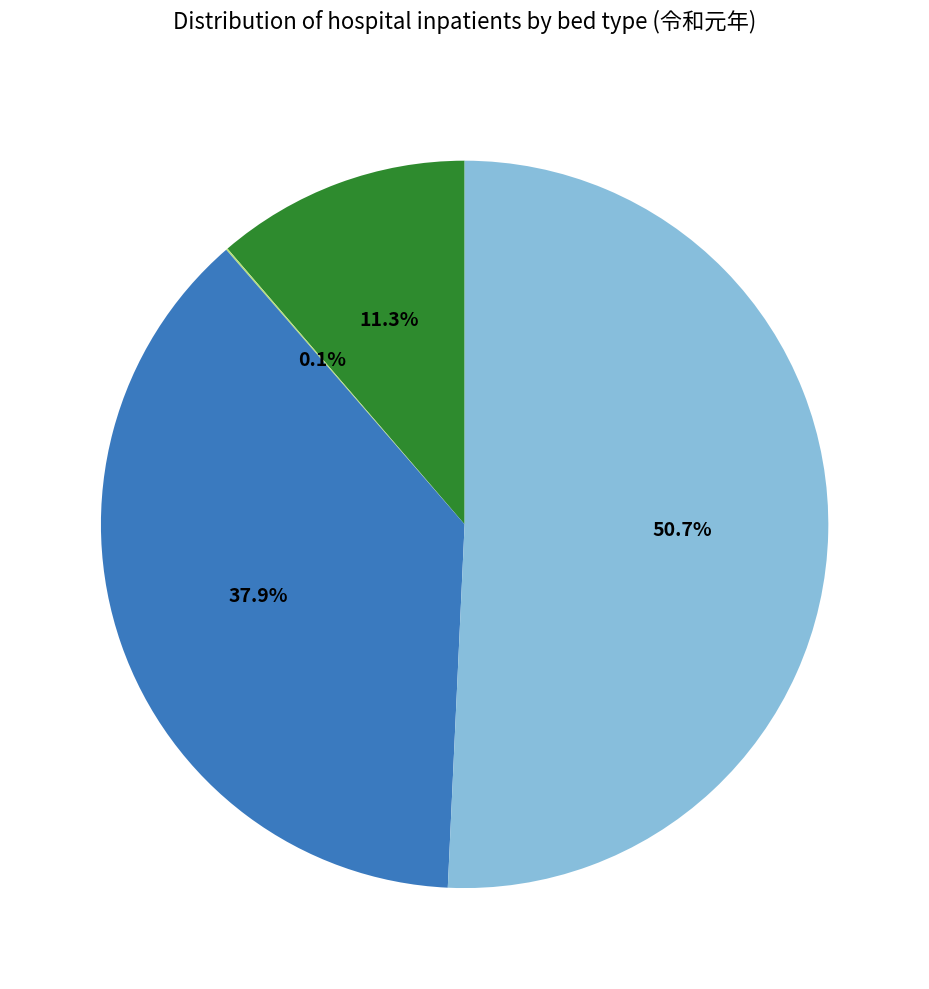

What is the largest slice in the pie chart?

一  般